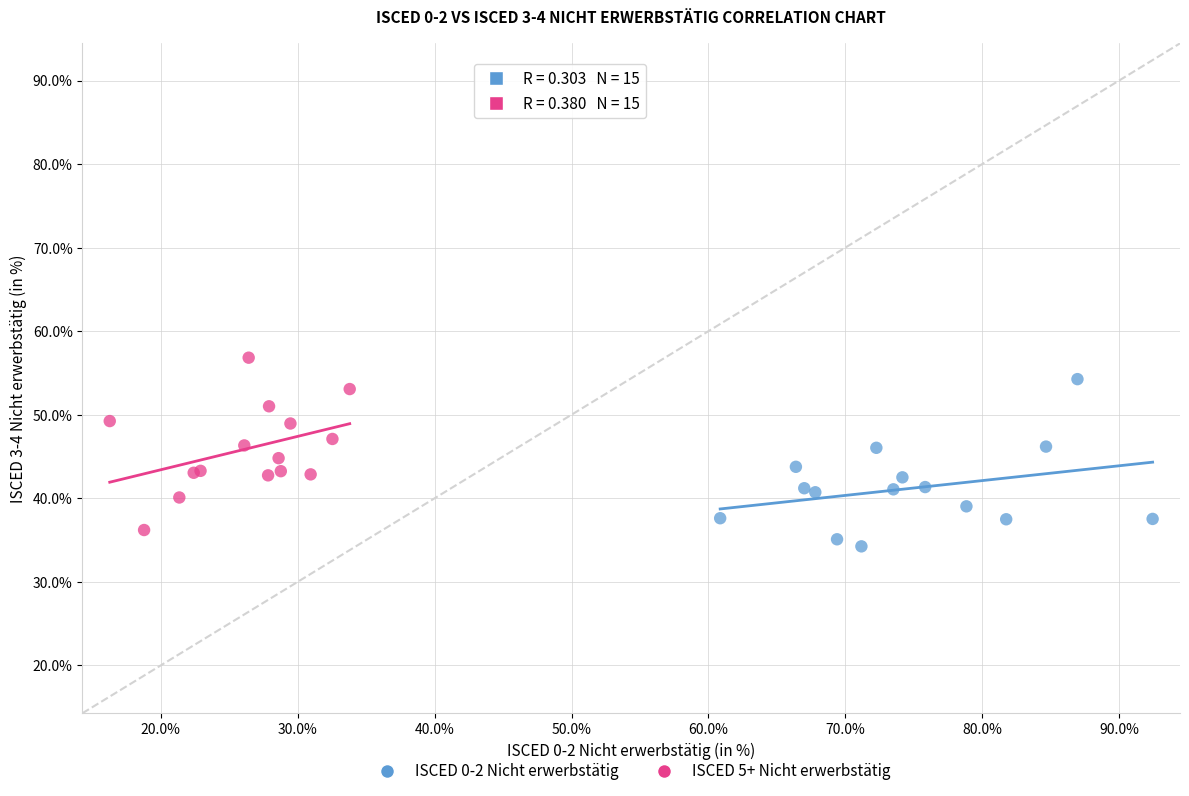

Which series contains the highest Y value?

ISCED 5+ Nicht erwerbstätig